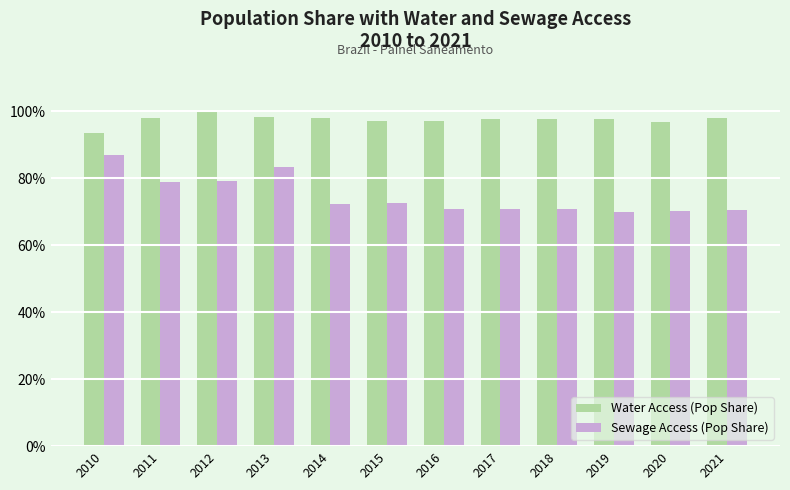

What is the difference between the second highest and minimum values in the Sewage Access (Pop Share) series?

0.1